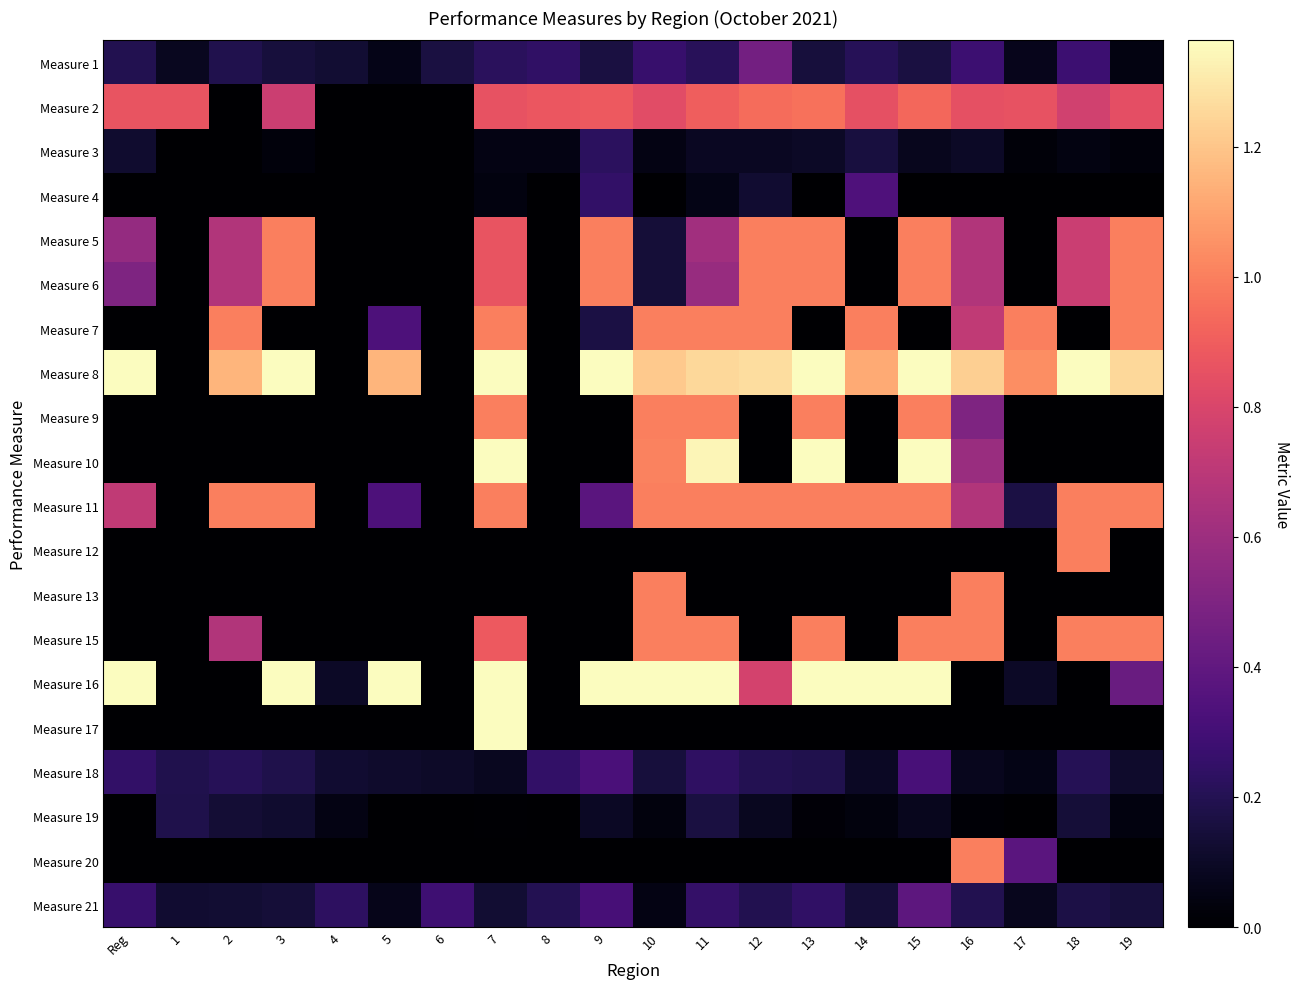

What is the total value across all series at 10?

12.0